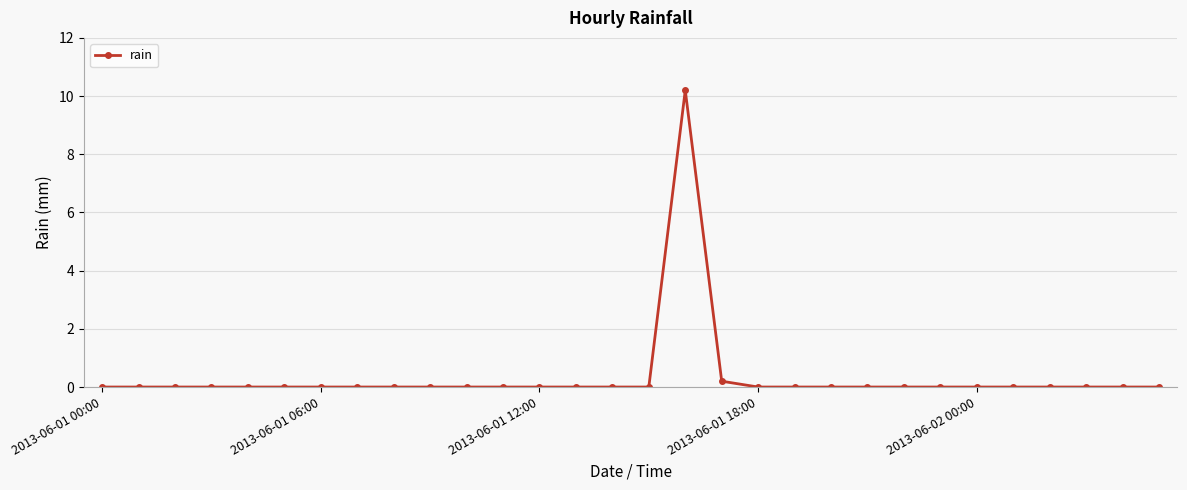

True or false: there are more than 0 points higher than both neighbors.

True